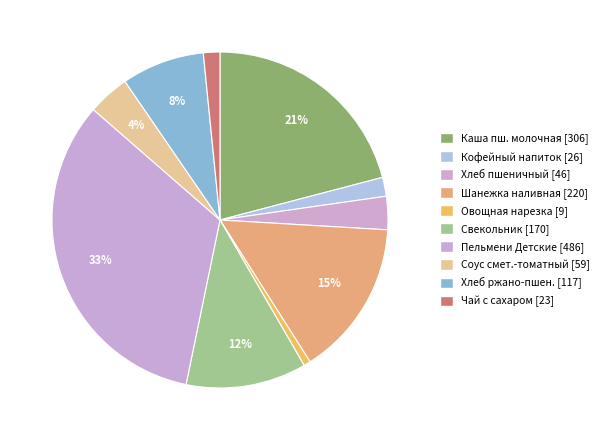

How many slices are in this pie chart?

10